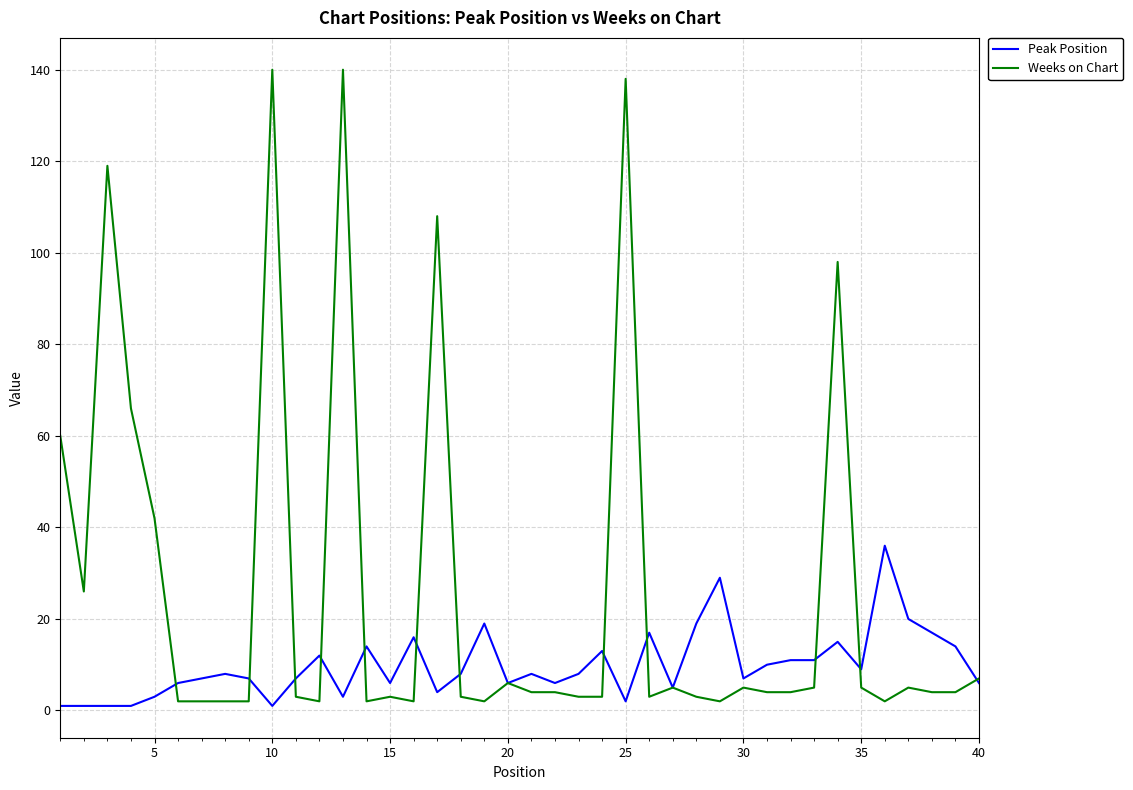

At how many categories does at least one series exceed 106?

5